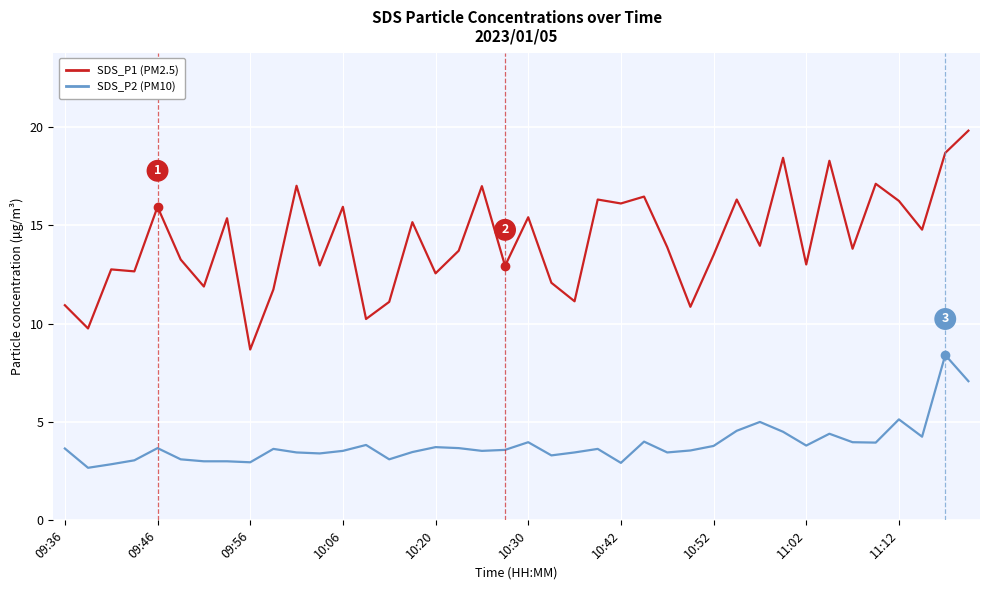

What is the greatest value displayed?

19.8